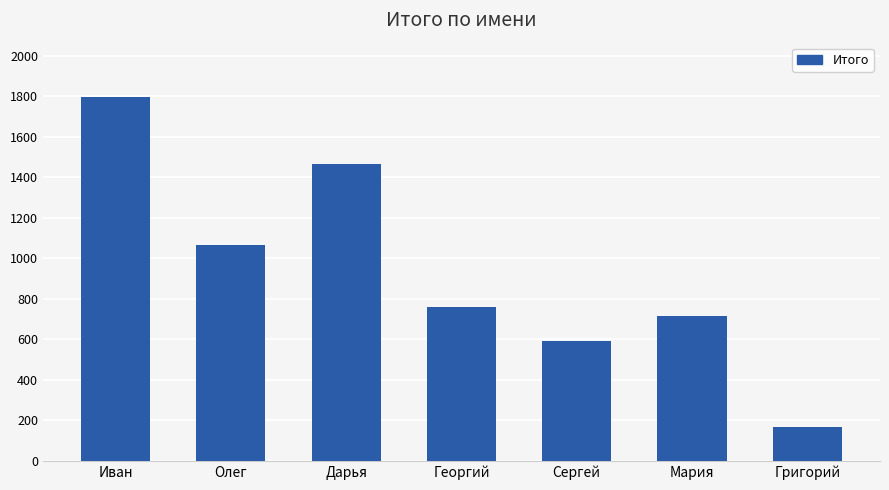

At which label does the data first exceed 758?

Иван